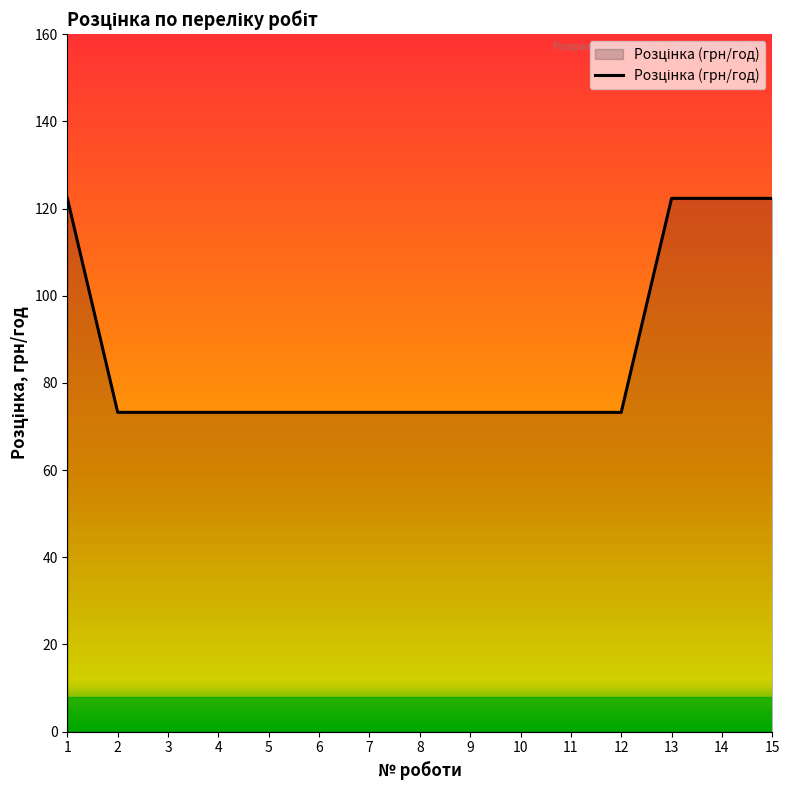

The value at 4 is 73.2. True or false?

True